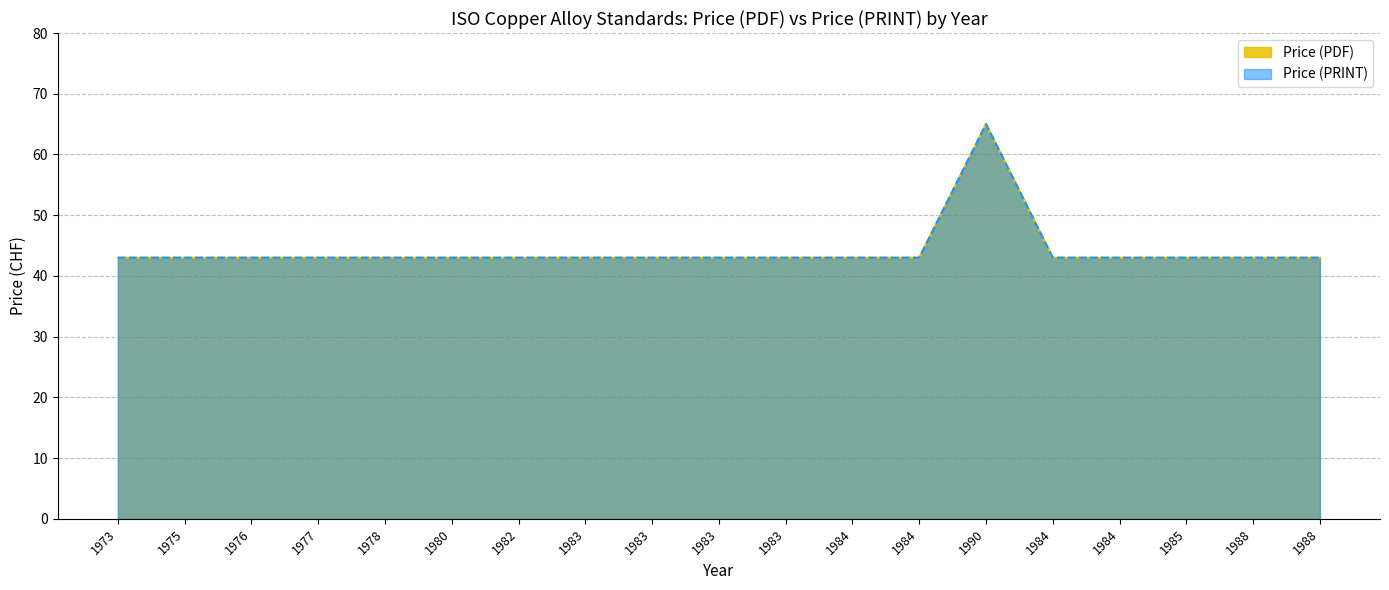

How many distinct data groups are displayed?

2